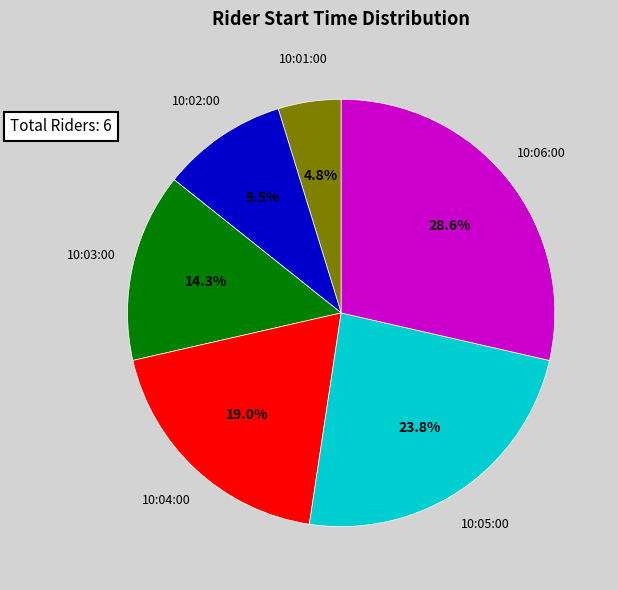

To the nearest percent, what is the average slice percentage?

17%